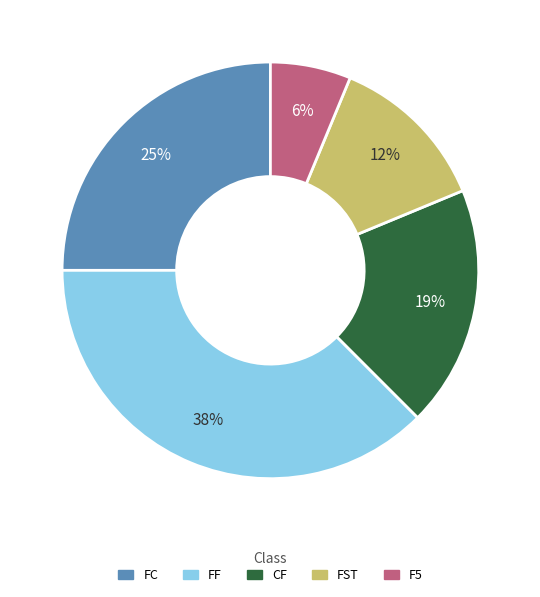

What is the largest slice in the pie chart?

FF